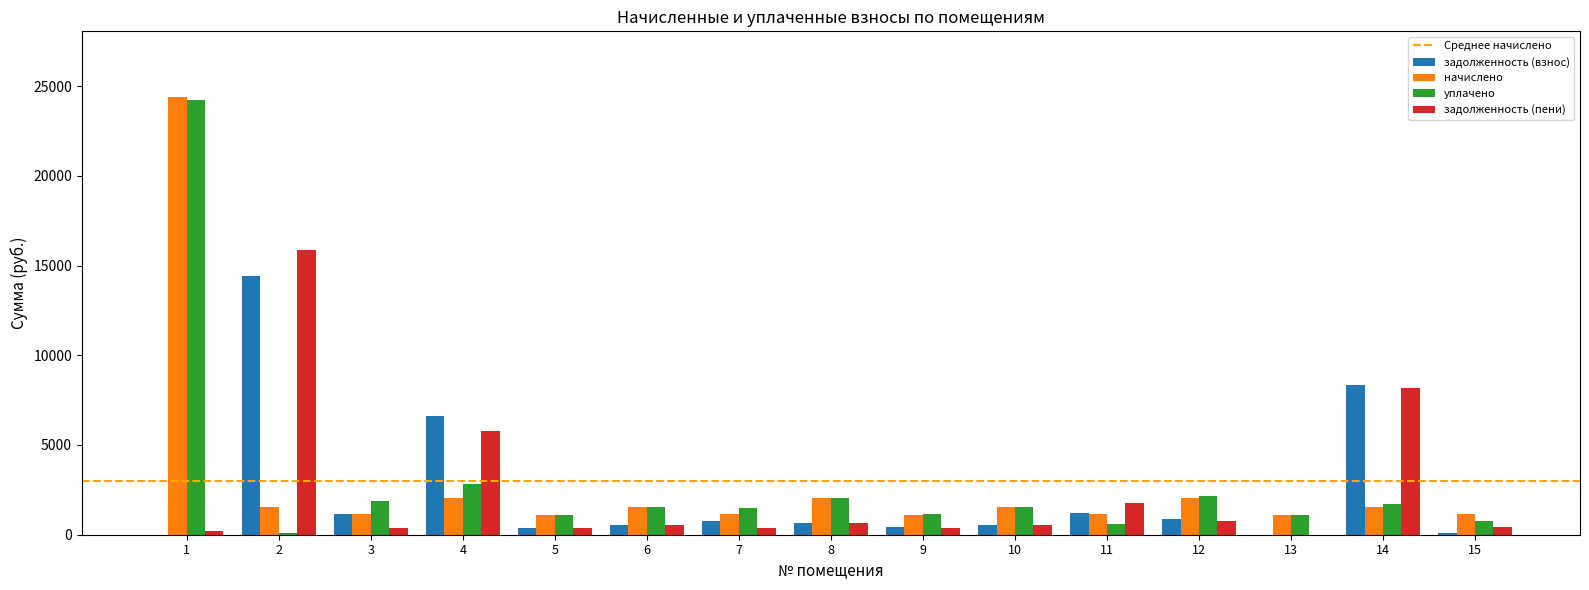

What is the greatest value displayed?

24392.7